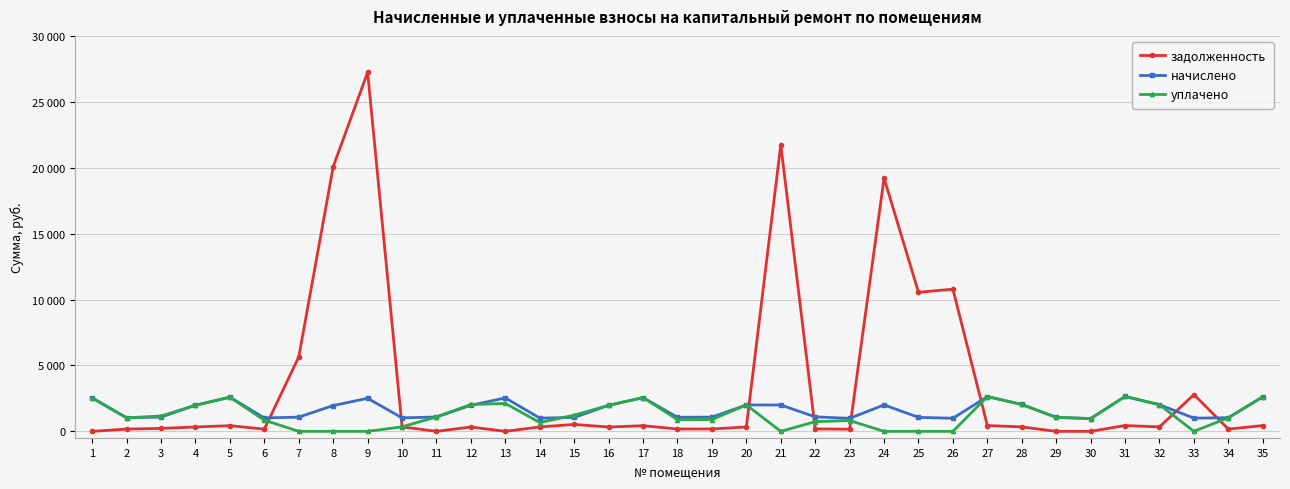

Does the chart have visible grid lines?

Yes